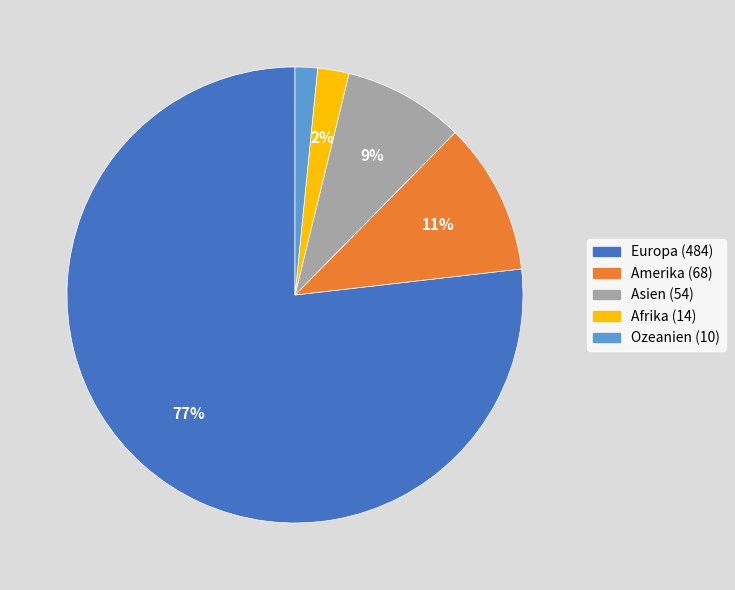

Which slice is the largest?

Europa